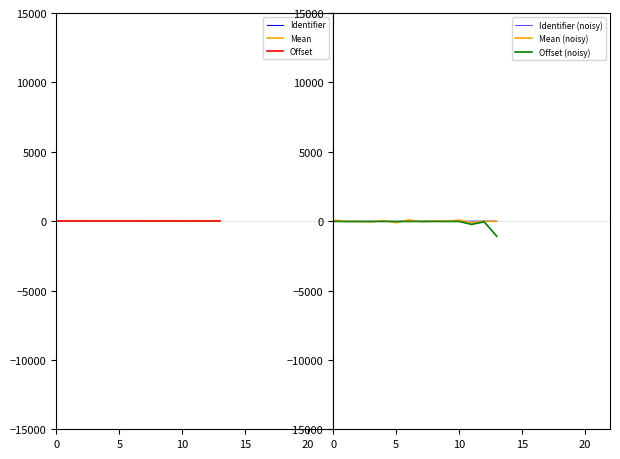

Does the chart have visible grid lines?

No